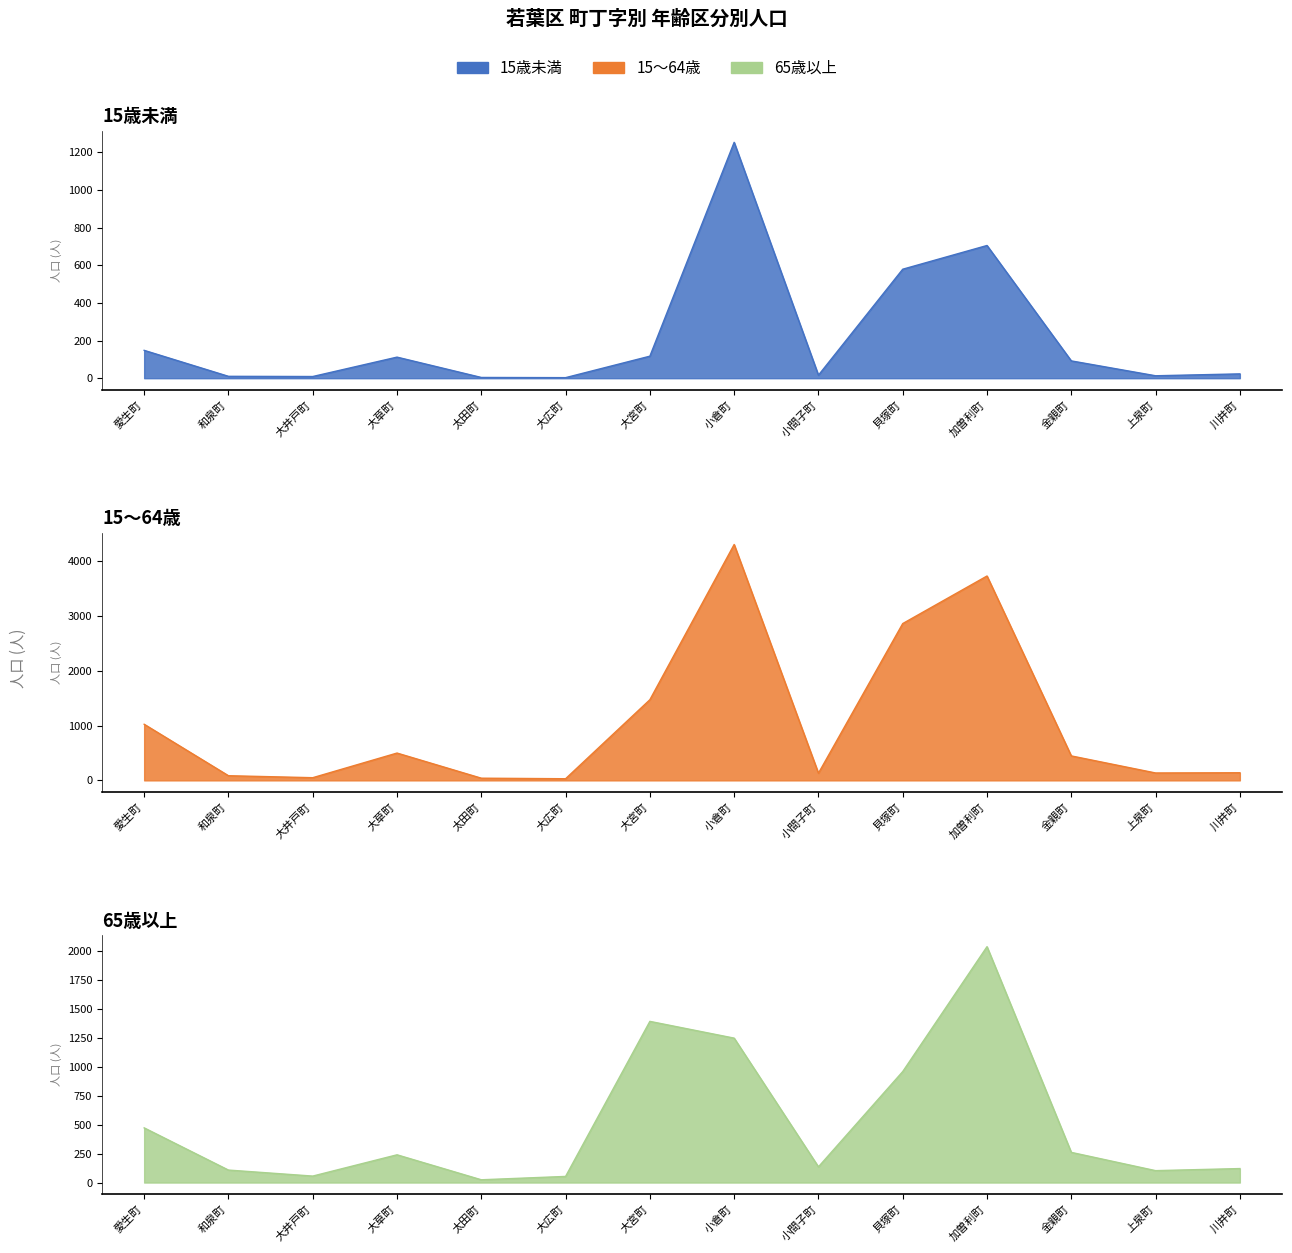

How many interior local peaks does the 65歳以上 series have?

3